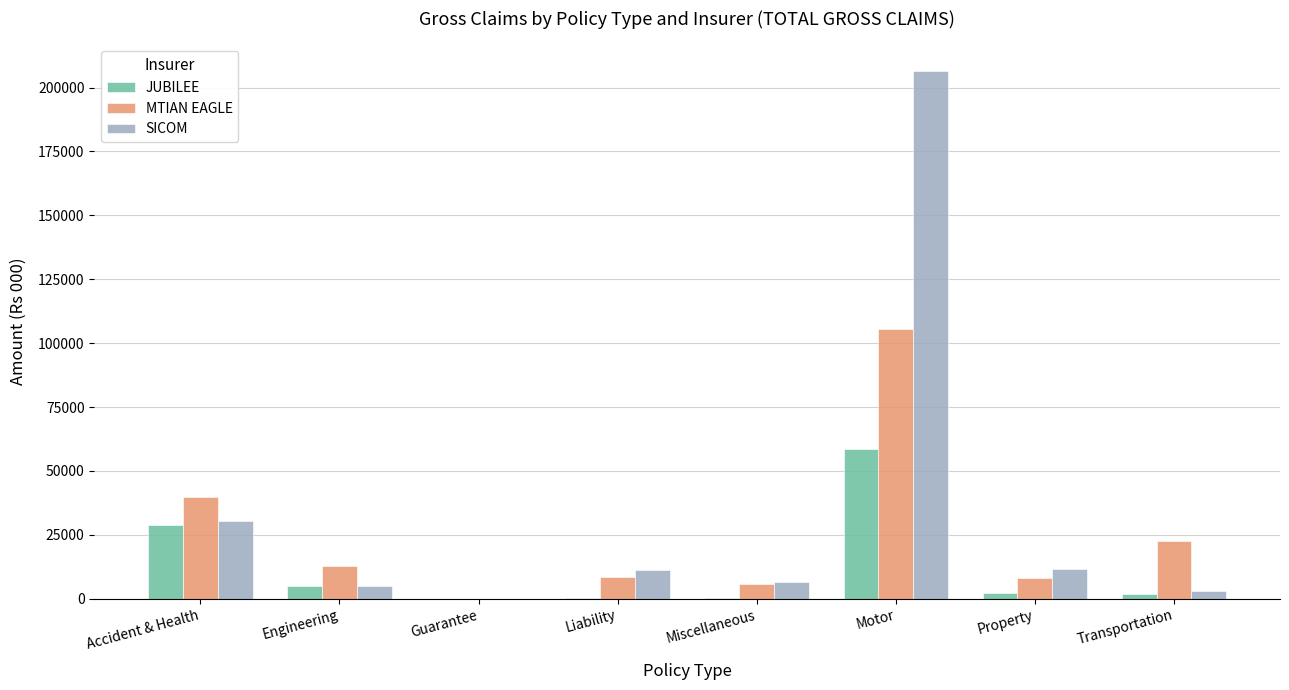

Which series has the largest total across all categories?

SICOM